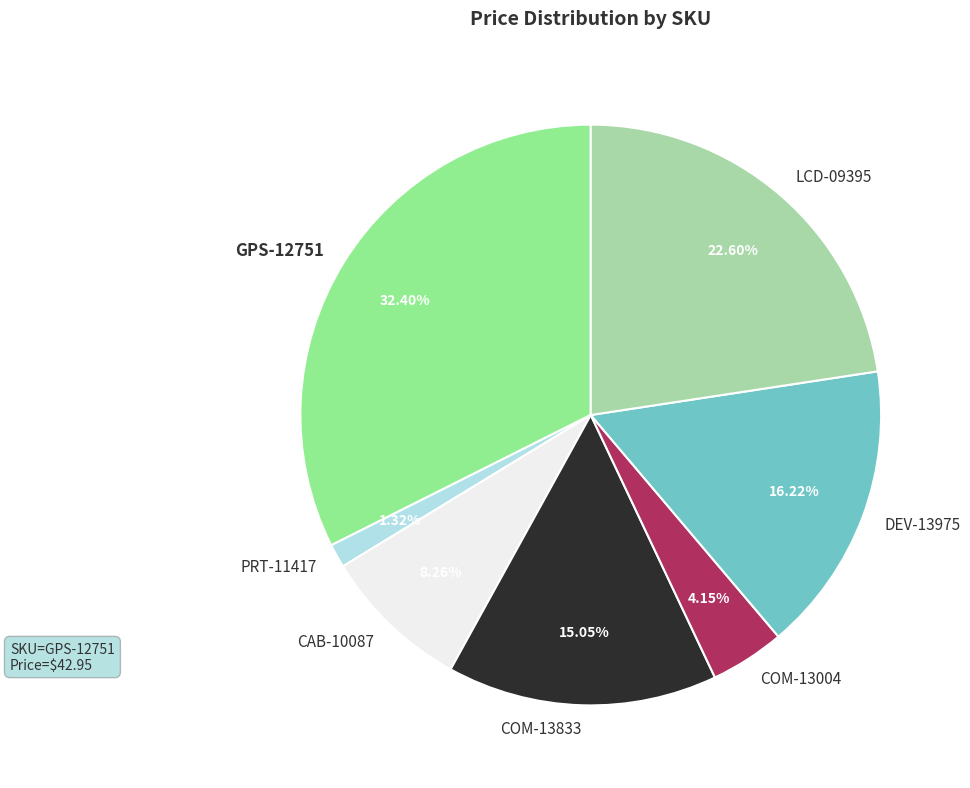

Which has a higher value, COM-13004 or DEV-13975?

DEV-13975